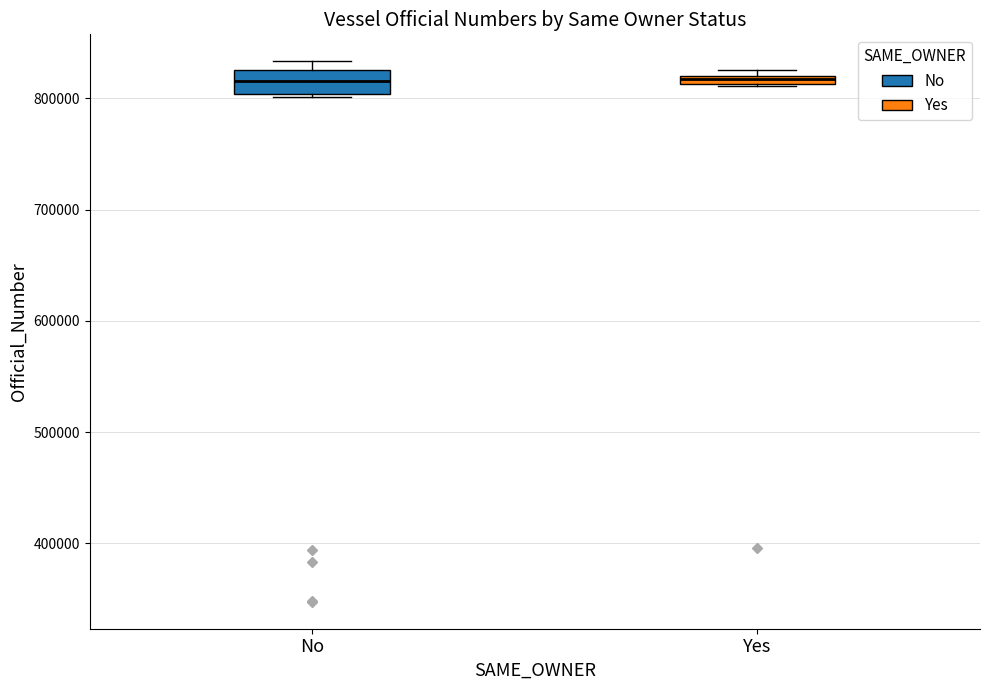

Where is the lower edge of the box for No on the y-axis? The values are not printed on the chart, so give them approximately, as read against the axis.

800000